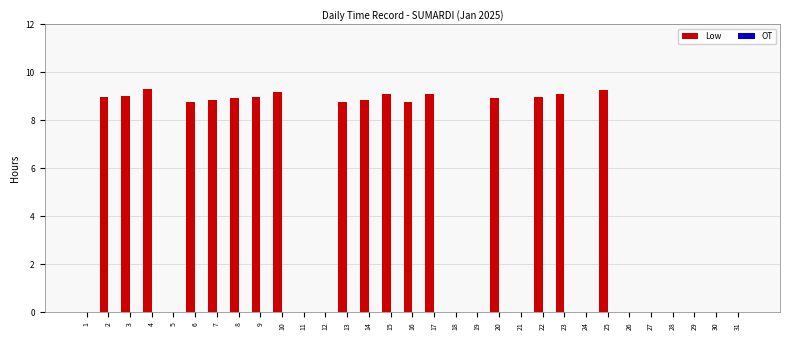

The value at 21 is 0.0. True or false?

True